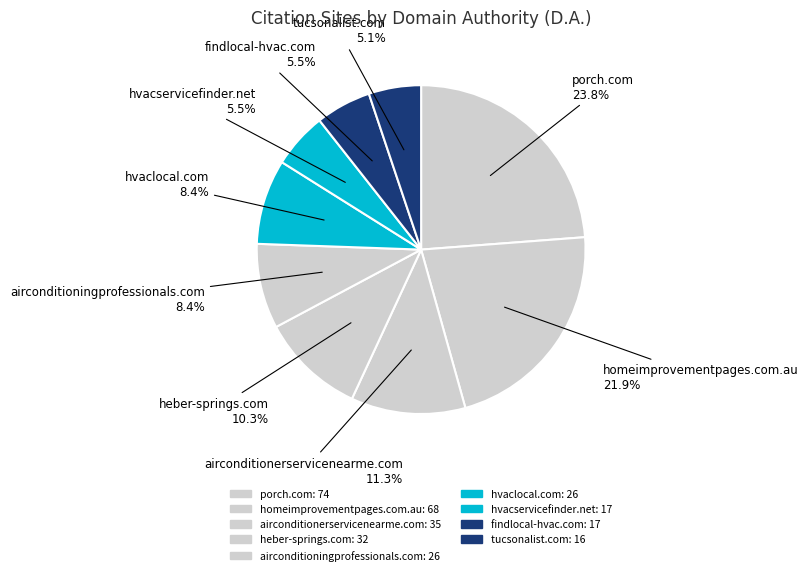

How many segments does this pie chart have?

9